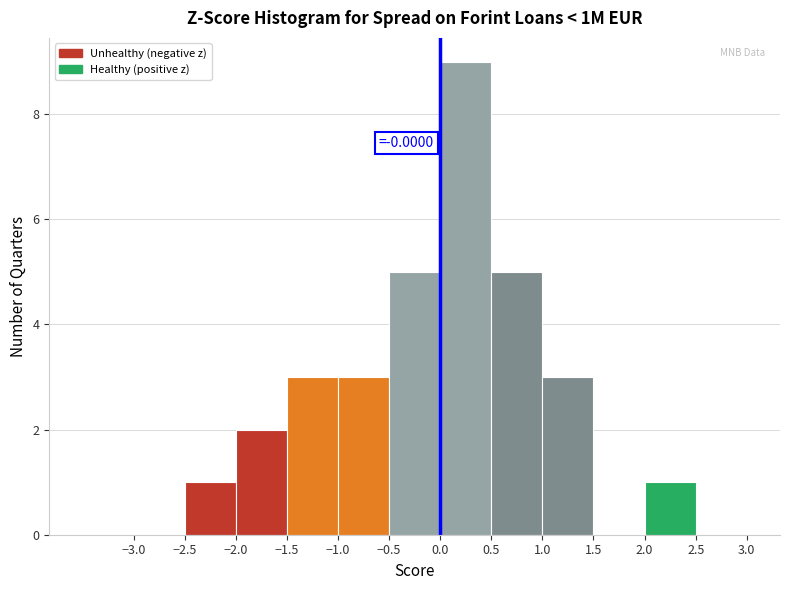

Over which range of the x-axis is the bar tallest?

0.0 to 0.5